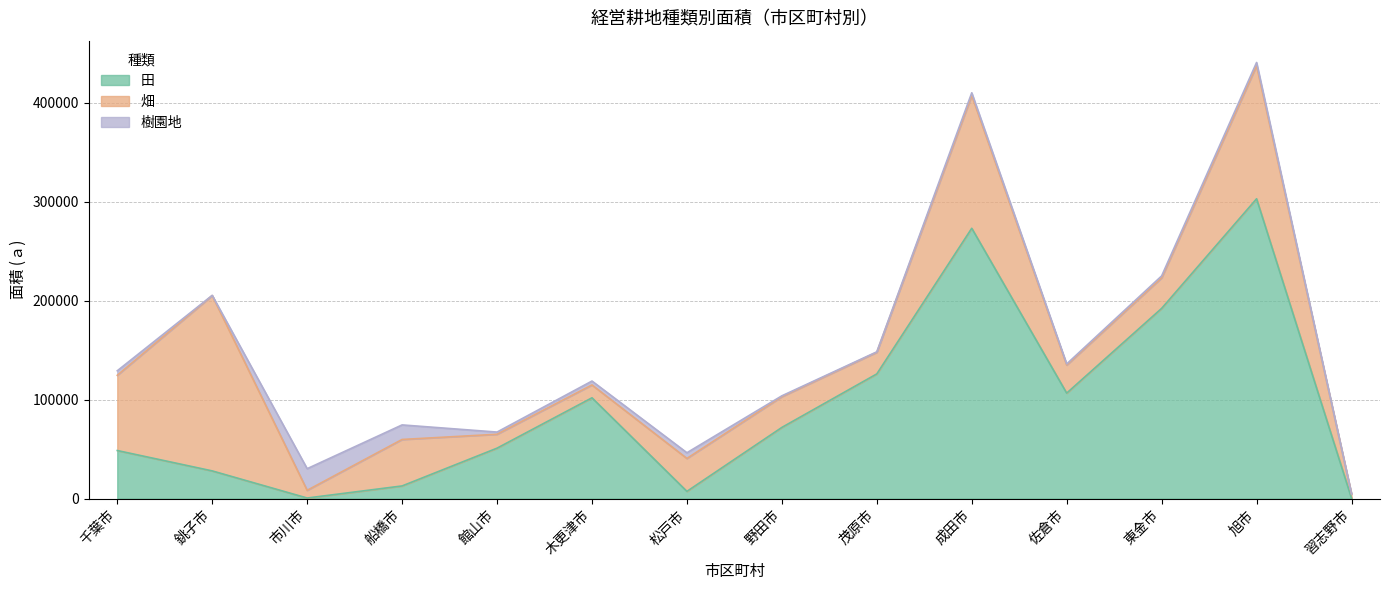

Which series has the widest spread of values?

田